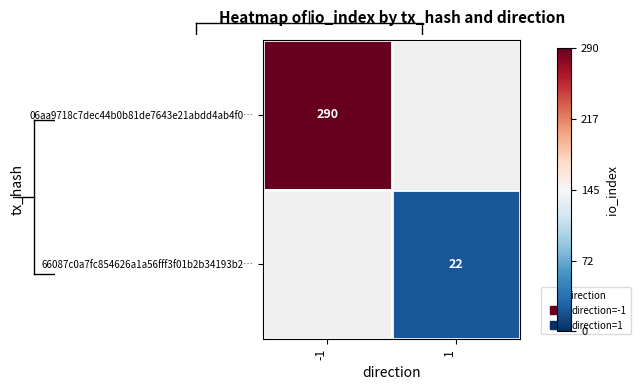

What is the smallest value displayed?

22.0